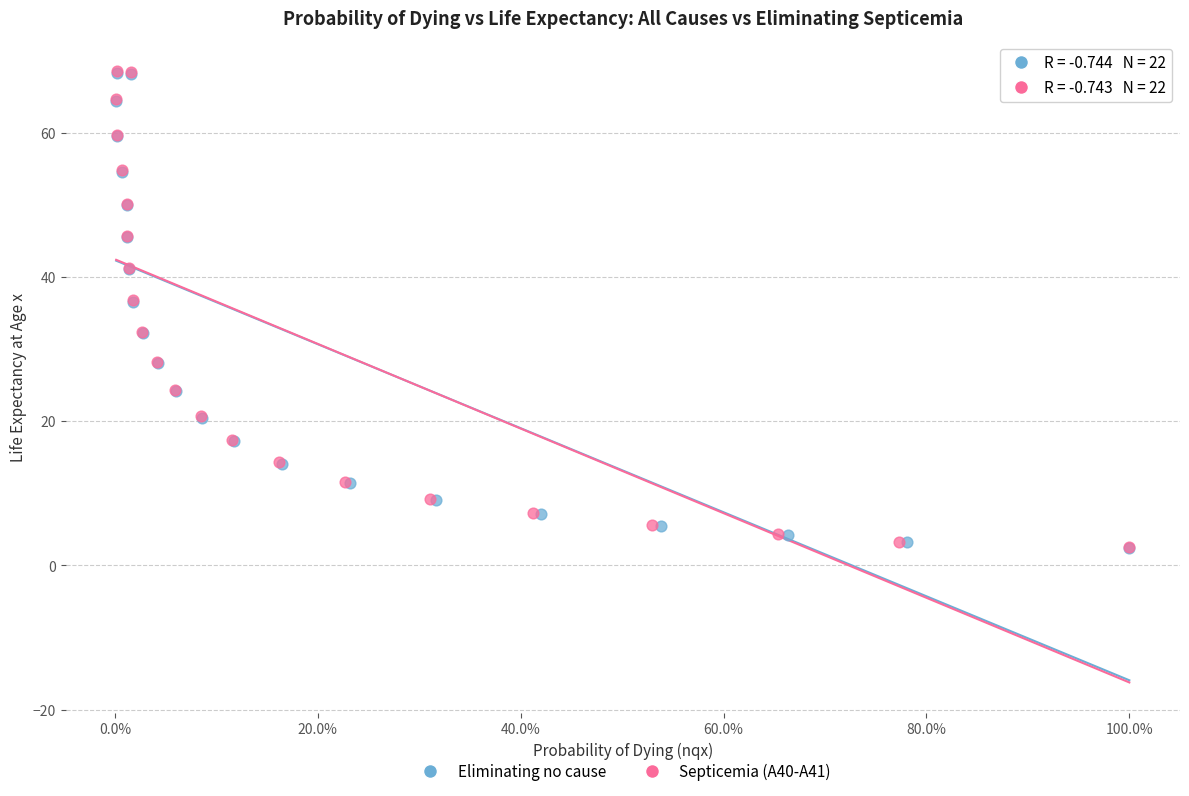

Which series has the largest Y range (max minus min)?

Septicemia (A40-A41)